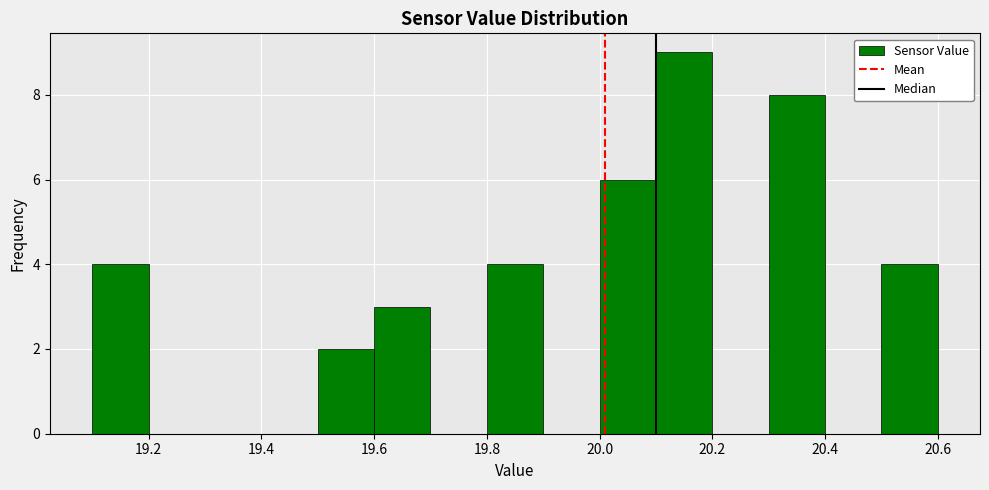

Reading left to right, transcribe this chart: for each bar, give the range it covers on the x-axis and its height. The values are not printed on the chart, so give them approximately, as read against the axis.

19.1 to 19.2: 4
19.2 to 19.3: 0
19.3 to 19.4: 0
19.4 to 19.5: 0
19.5 to 19.6: 2
19.6 to 19.7: 3
19.7 to 19.8: 0
19.8 to 19.9: 4
19.9 to 20.0: 0
20.0 to 20.1: 6
20.1 to 20.2: 9
20.2 to 20.3: 0
20.3 to 20.4: 8
20.4 to 20.5: 0
20.5 to 20.6: 4